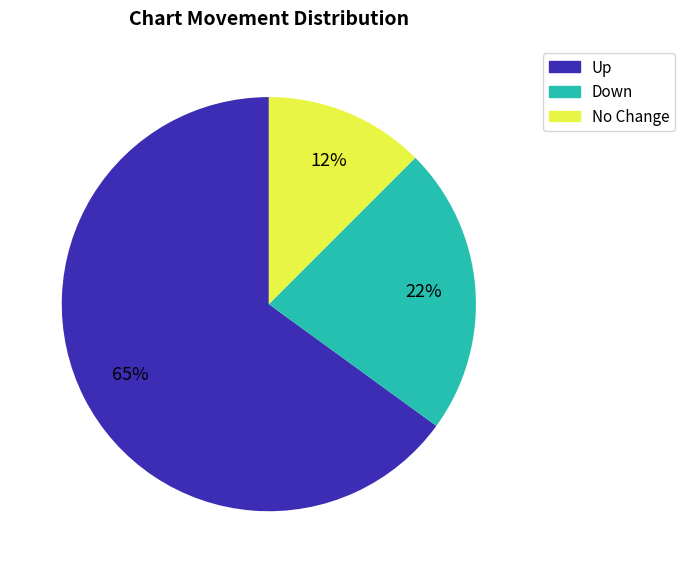

Does any single category account for the majority?

Yes